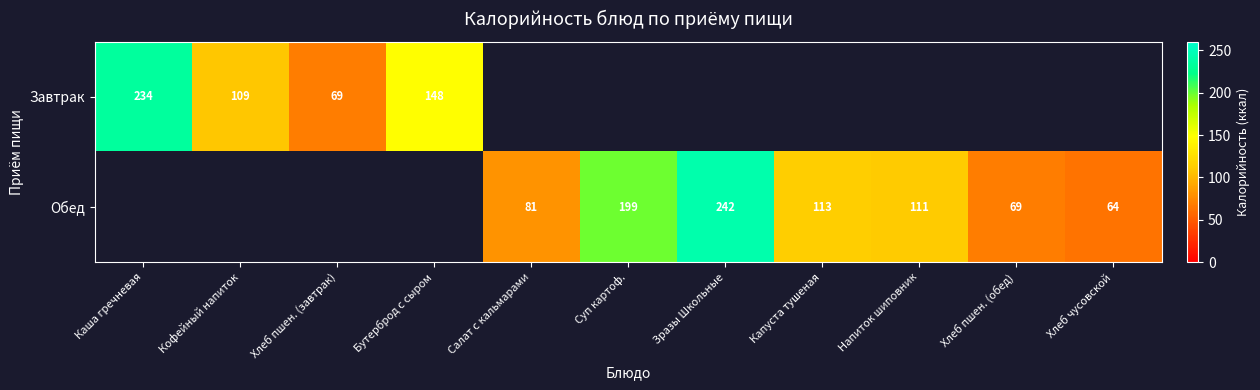

The Завтрак series shows 234 at Каша гречневая. True or false?

True